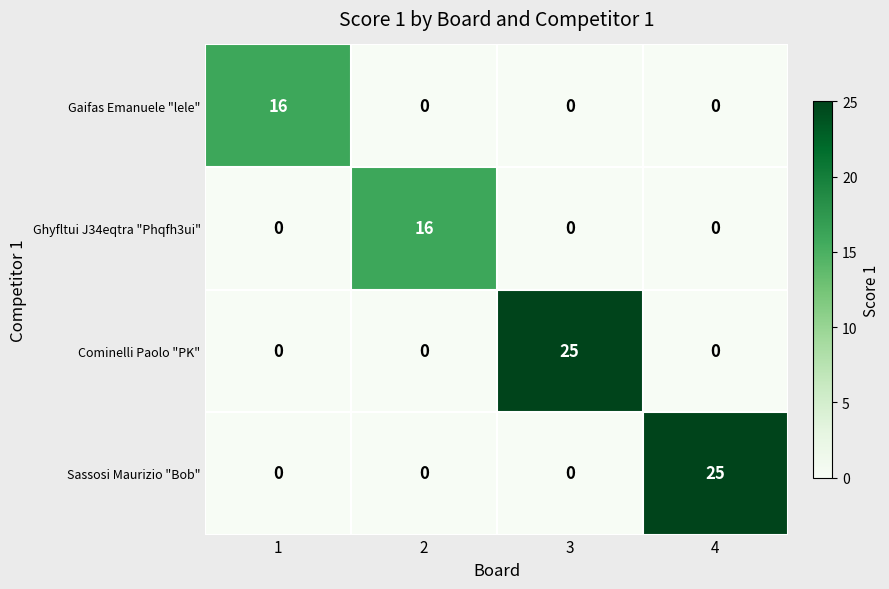

Count the number of data series in this chart.

4